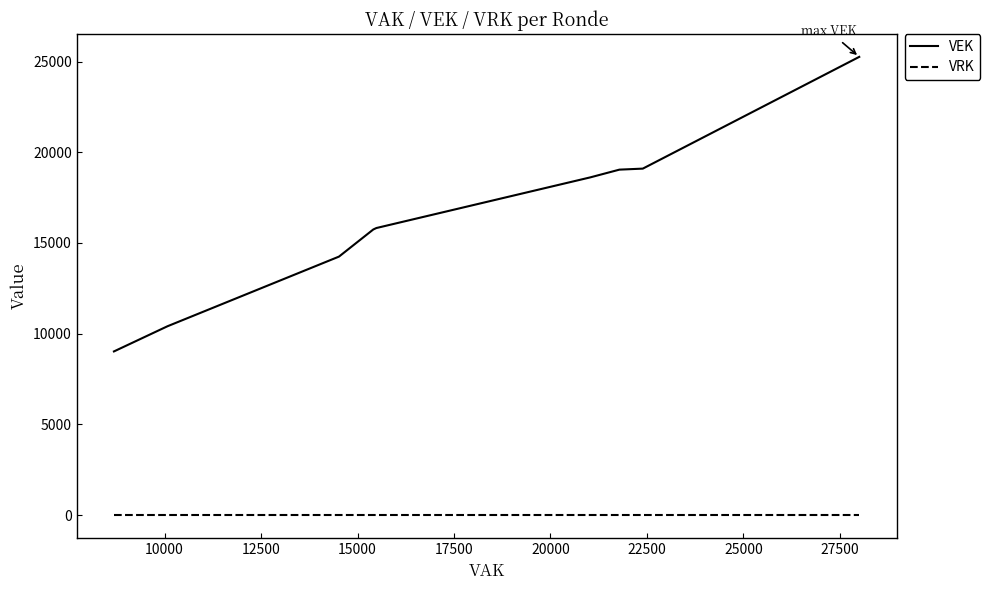

True or false: VRK and VEK intersect in this chart.

False